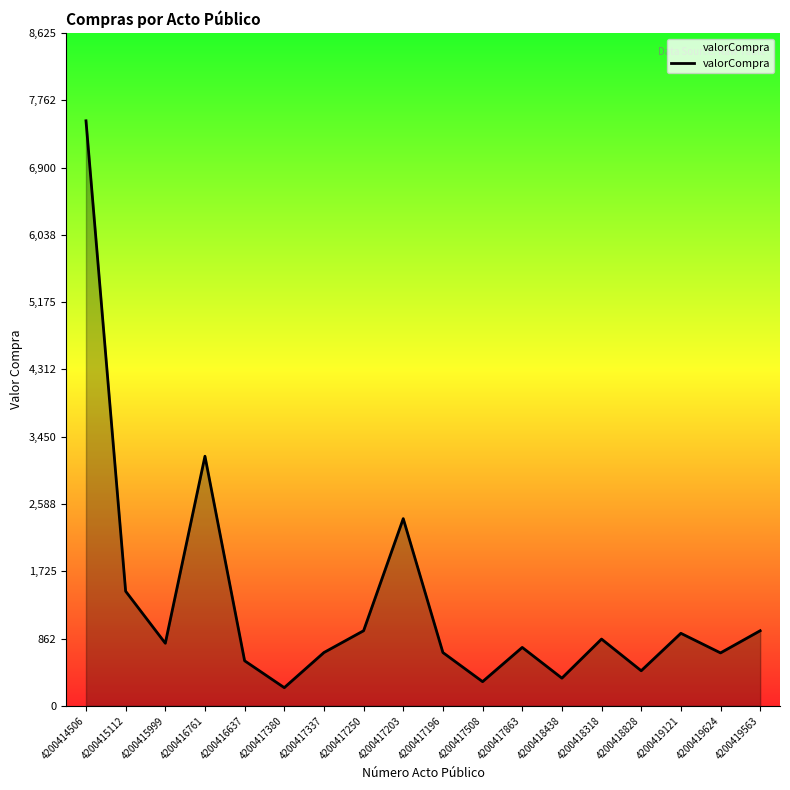

What is the minimum value shown in the chart?

233.3